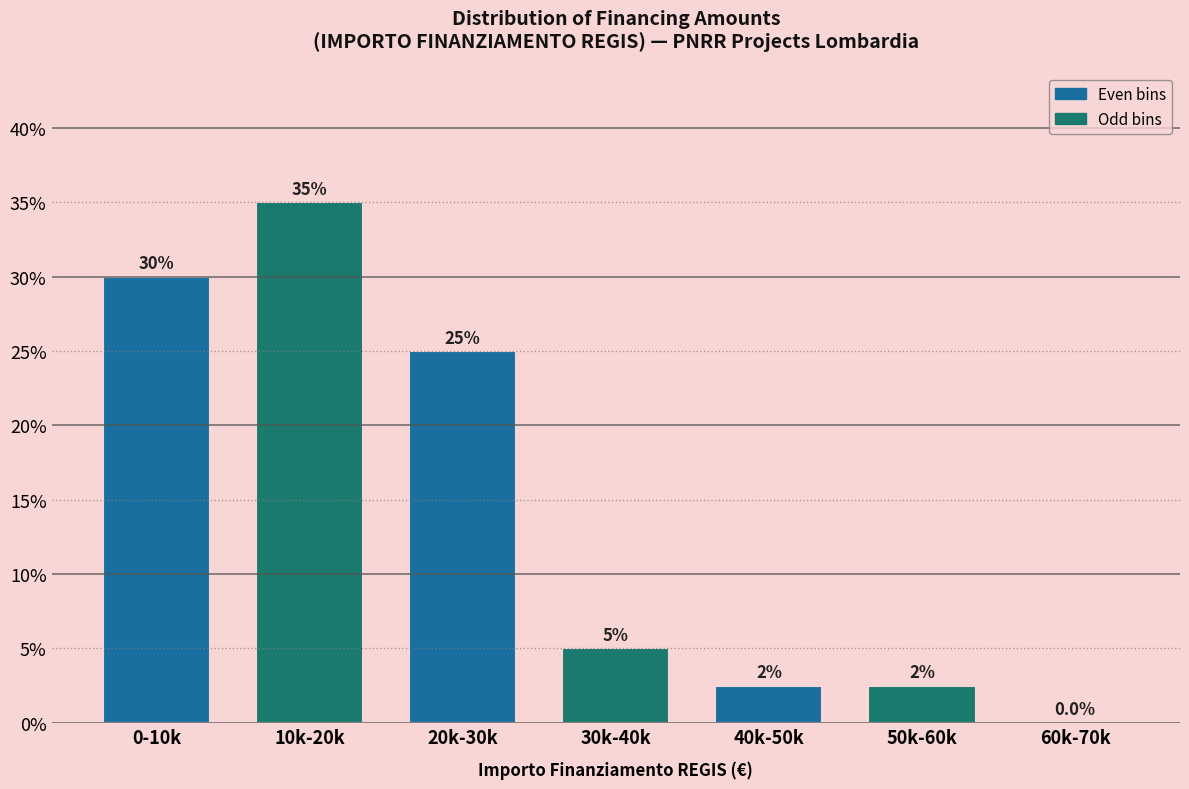

Reading left to right, extract all data points from this chart.

0-10k=30.0	10k-20k=35.0	20k-30k=25.0	30k-40k=5.0	40k-50k=2.5	50k-60k=2.5	60k-70k=0.0